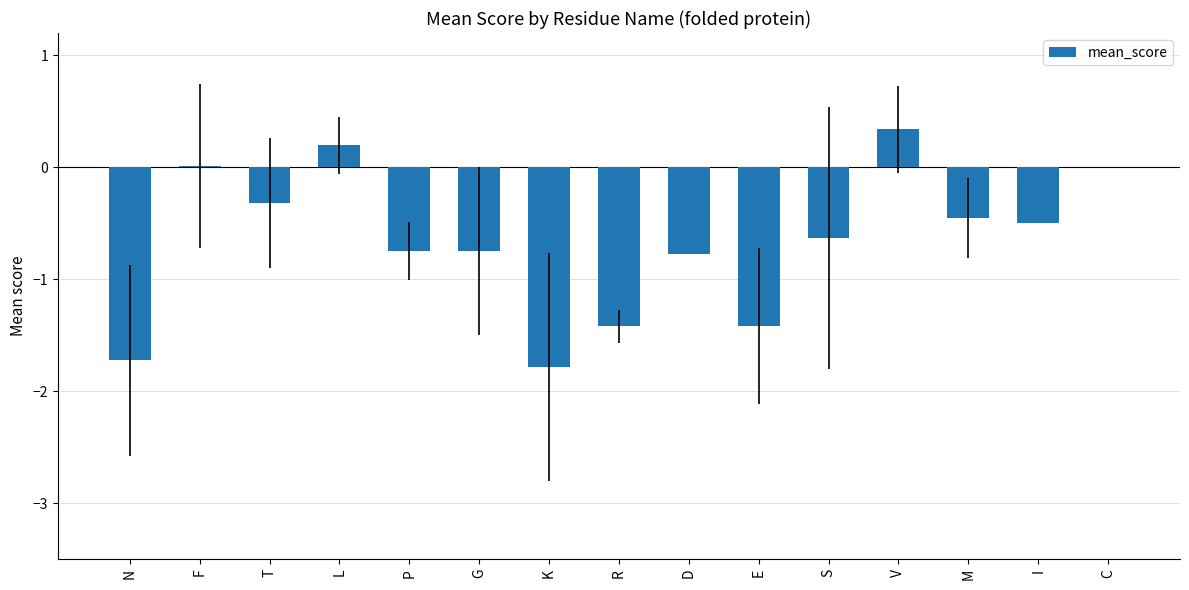

What is the change in value from K to C?

+1.8